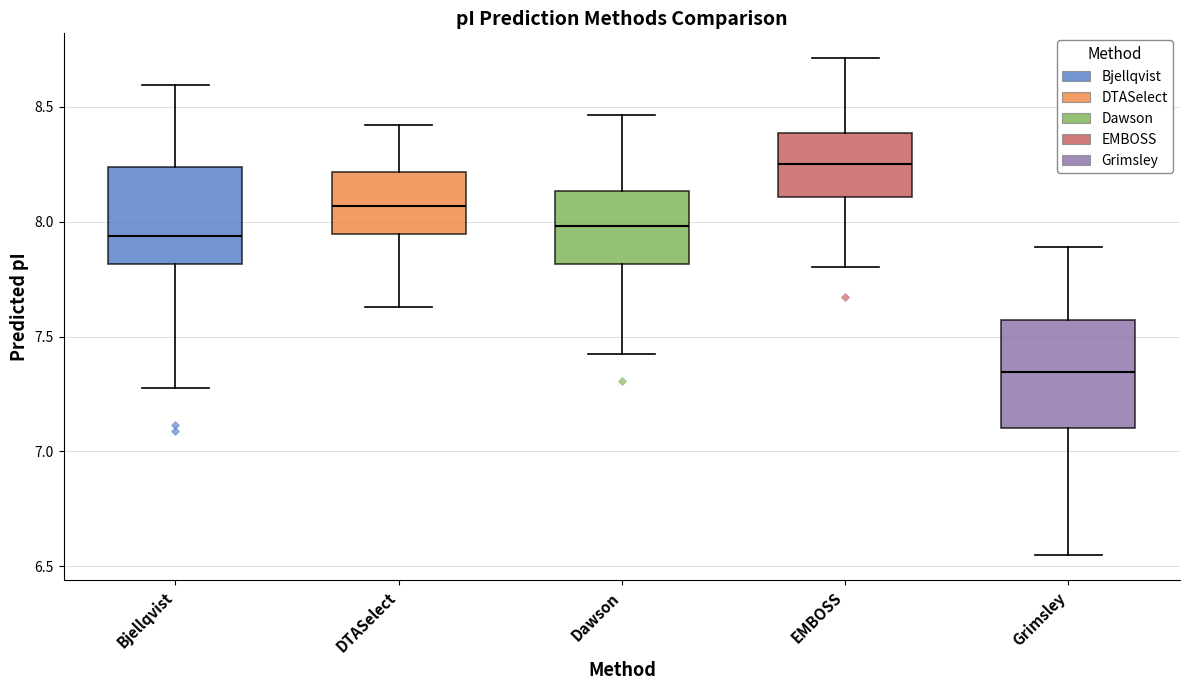

Reading left to right, read every box against the y-axis: the position of its median line, the range the box covers, and the ends of its whiskers. The values are not printed on the chart, so give them approximately, as read against the axis.

Bjellqvist: median 7.95, box 7.80 to 8.25, whiskers 7.30 to 8.60
DTASelect: median 8.05, box 7.95 to 8.20, whiskers 7.65 to 8.40
Dawson: median 8.00, box 7.80 to 8.15, whiskers 7.40 to 8.45
EMBOSS: median 8.25, box 8.10 to 8.40, whiskers 7.80 to 8.70
Grimsley: median 7.35, box 7.10 to 7.55, whiskers 6.55 to 7.90